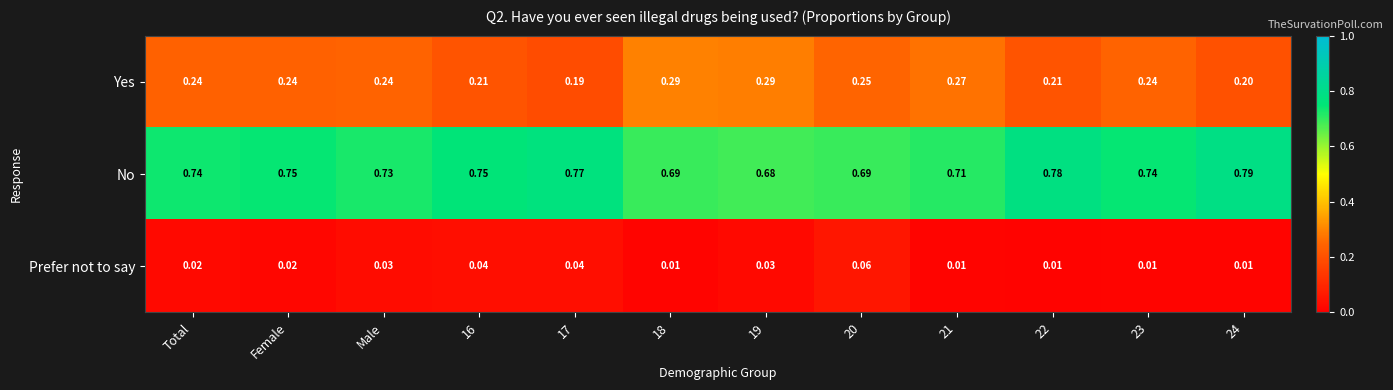

Which series has the largest range (max minus min)?

No